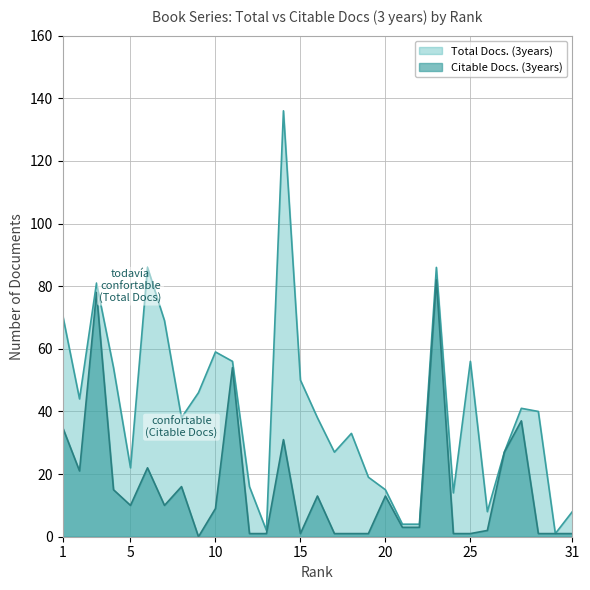

The value of Total Docs. (3years) at 18 is 8. True or false?

False